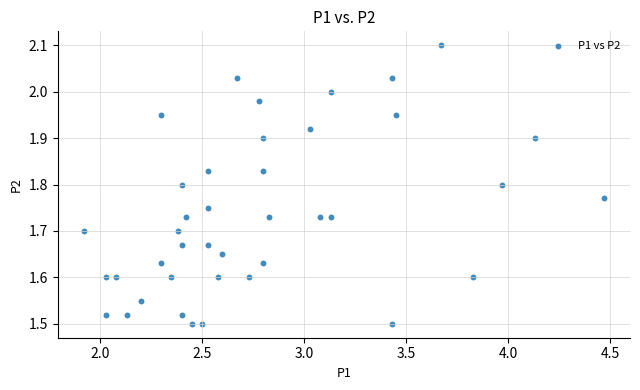

What is the range of Y values (max minus min)?

0.6